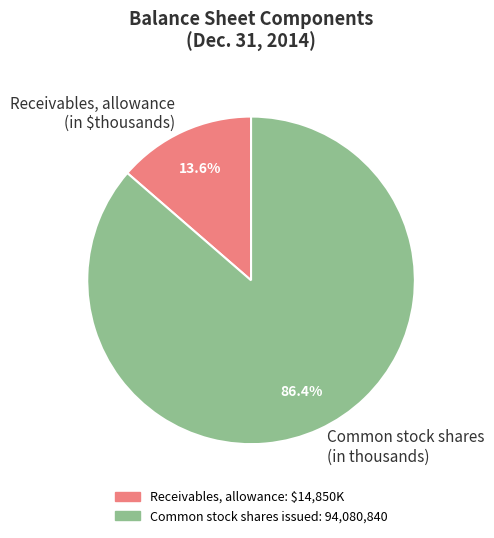

How many segments does this pie chart have?

2